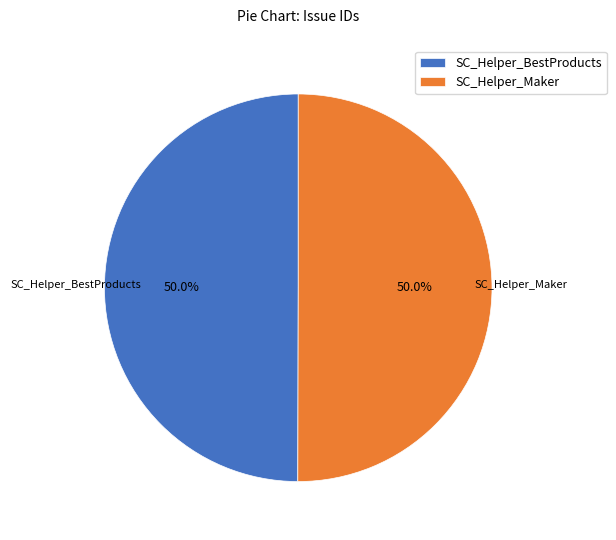

What is the total percentage of SC_Helper_BestProducts and SC_Helper_Maker?

100.0%